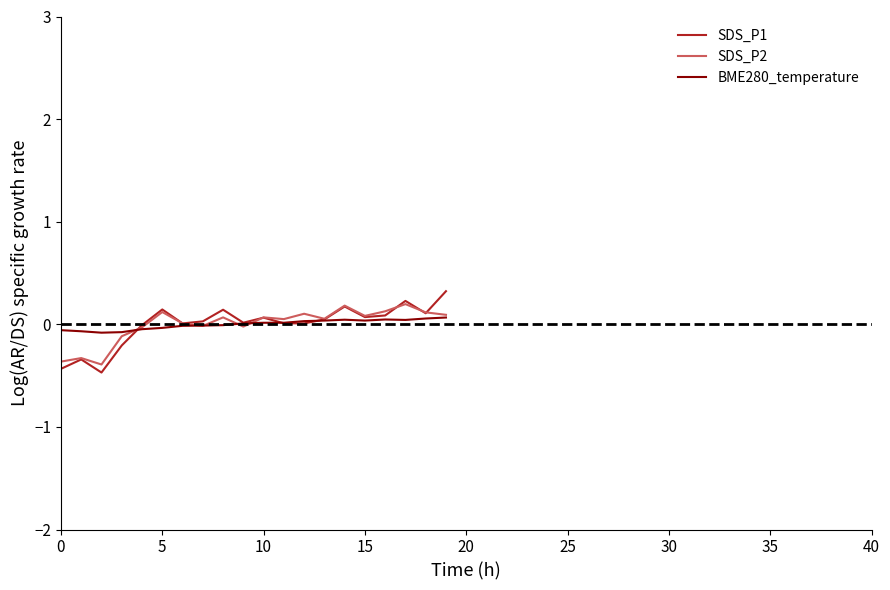

Which series has the largest range (max minus min)?

SDS_P1